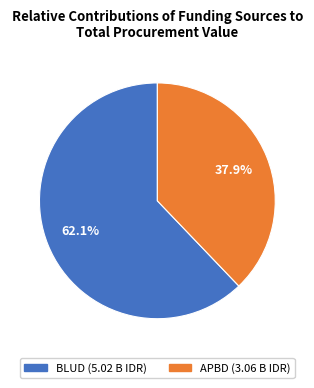

How many segments does this pie chart have?

2